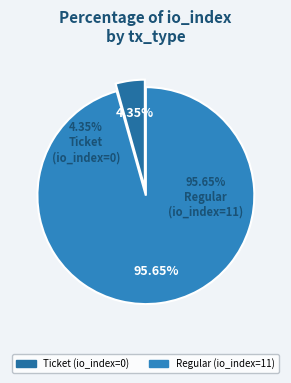

How many slices are in this pie chart?

2